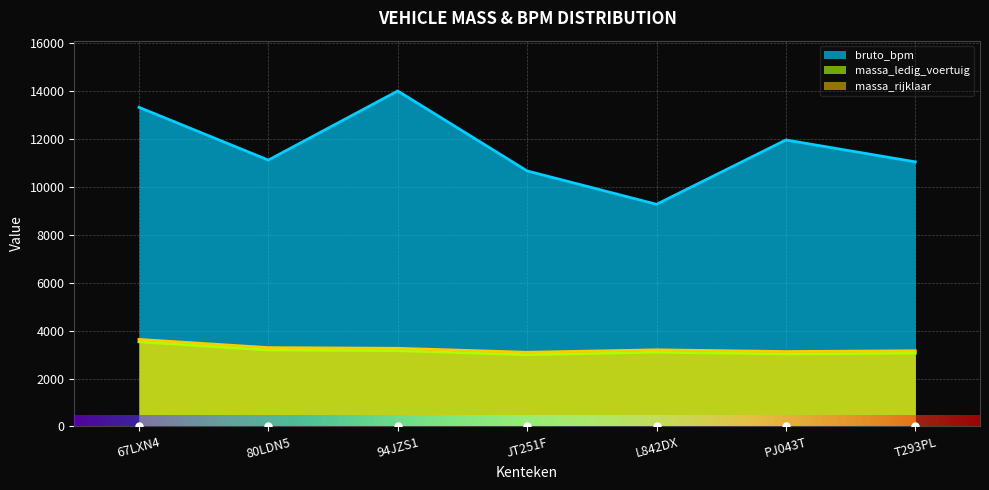

At PJ043T, list the series in order from largest to smallest.

bruto_bpm, massa_rijklaar, massa_ledig_voertuig